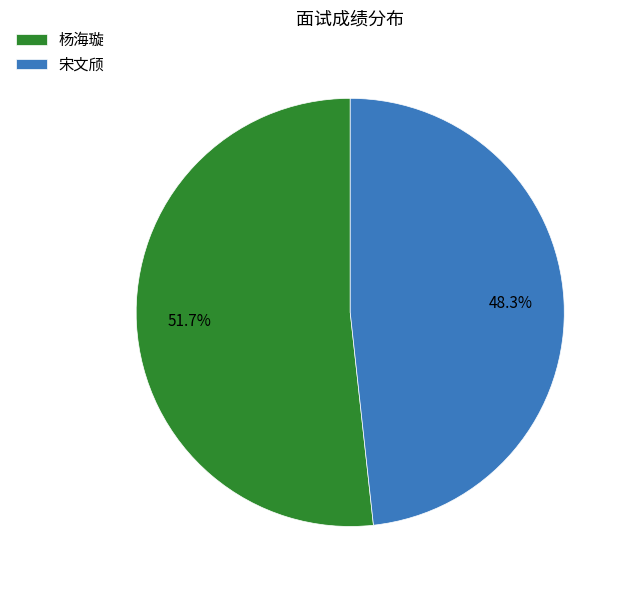

How many slices are in this pie chart?

2